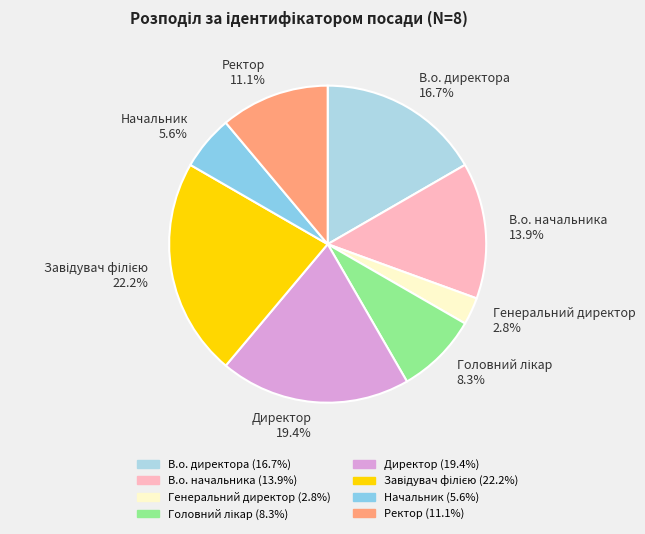

To the nearest percent, what is the combined percentage of Генеральний директор and В.о. начальника?

17%